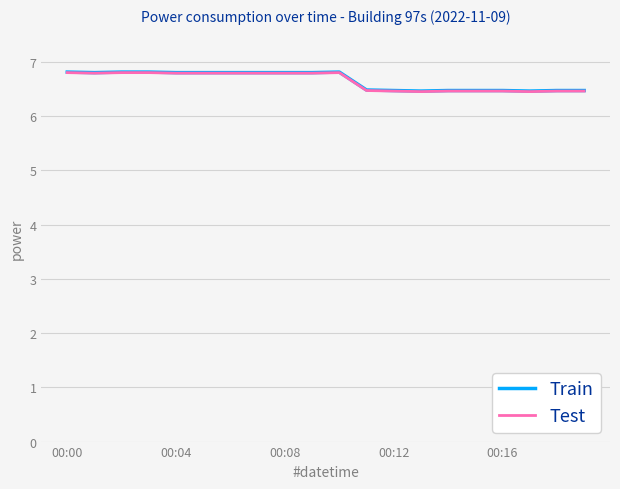

Is this an area chart (filled region under the line)?

No